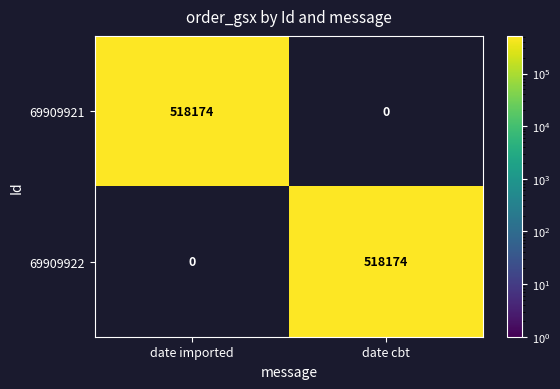

What is the average value of the 69909921 series?

259087